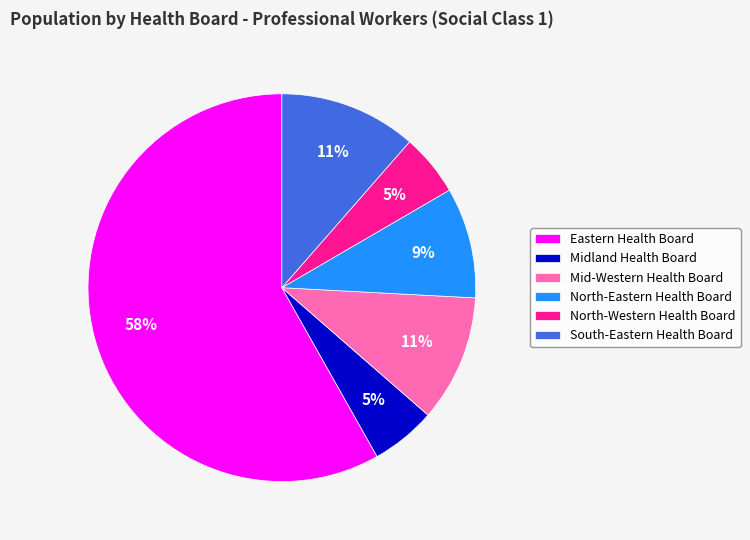

Combined, do Midland Health Board and North-Eastern Health Board account for over 50%?

No